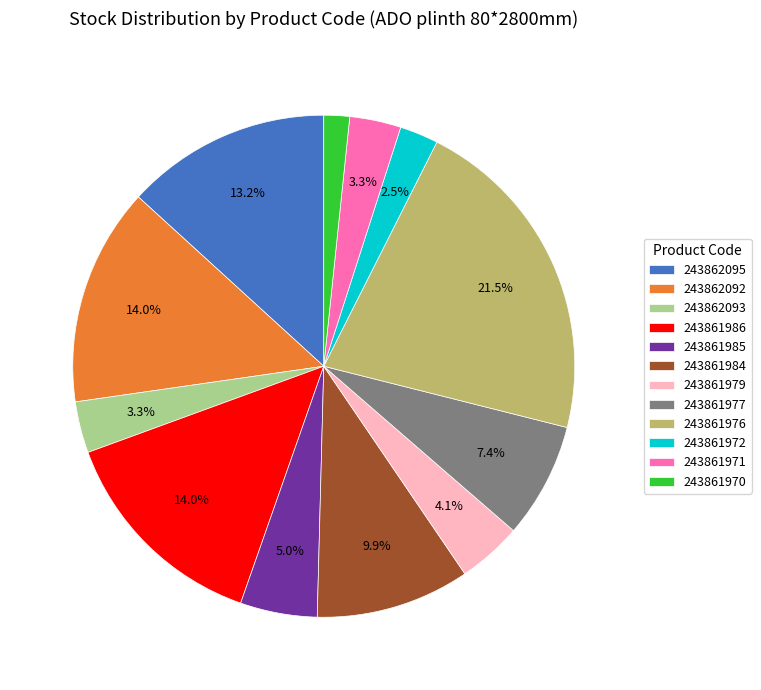

How many slices are in this pie chart?

12